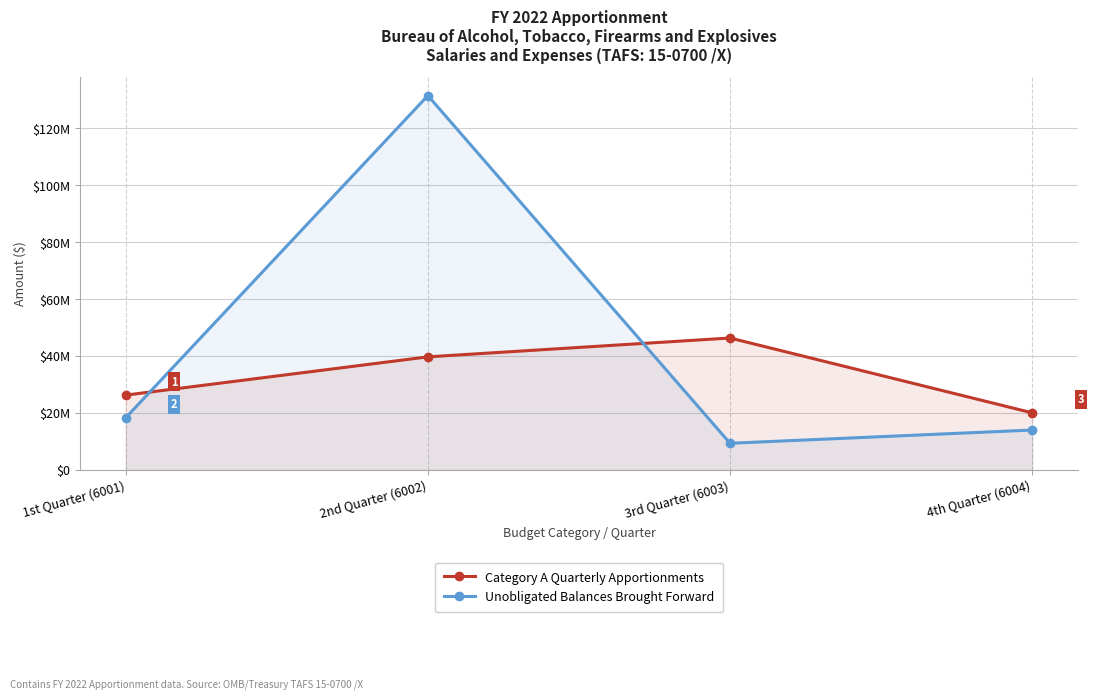

What is the minimum value for Category A Quarterly Apportionments?

20047943